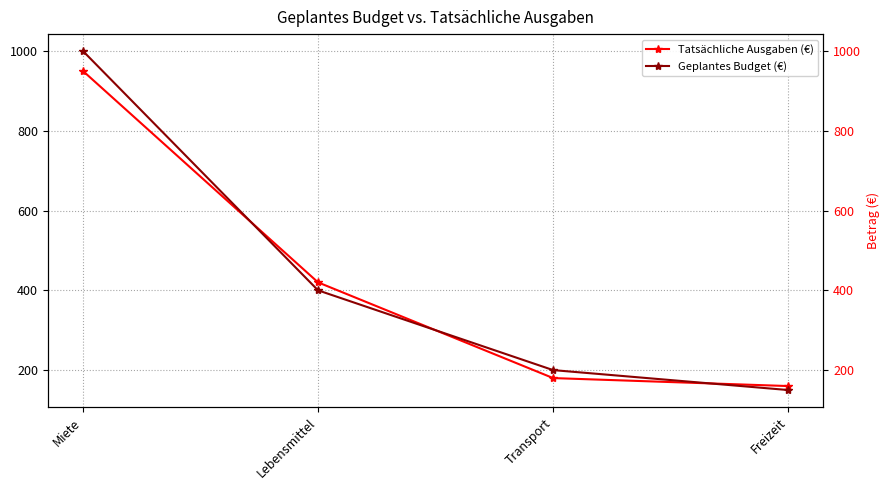

List the labels in order of Tatsächliche Ausgaben (€) value, smallest first.

Freizeit, Transport, Lebensmittel, Miete